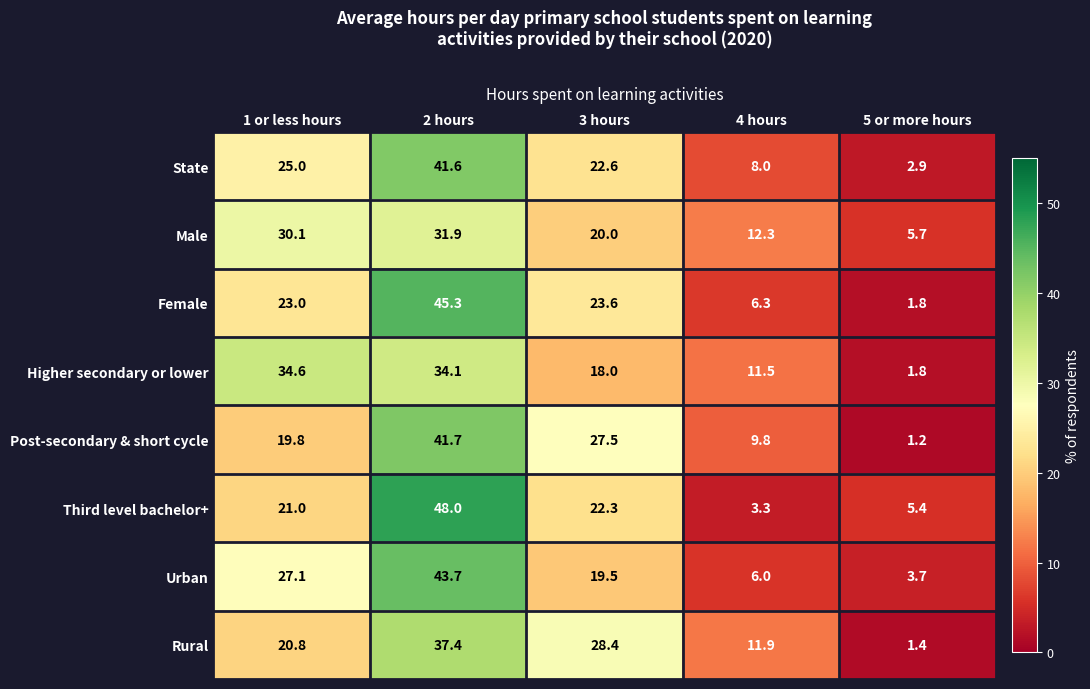

What is the total value across all series at 1 or less hours?

201.4